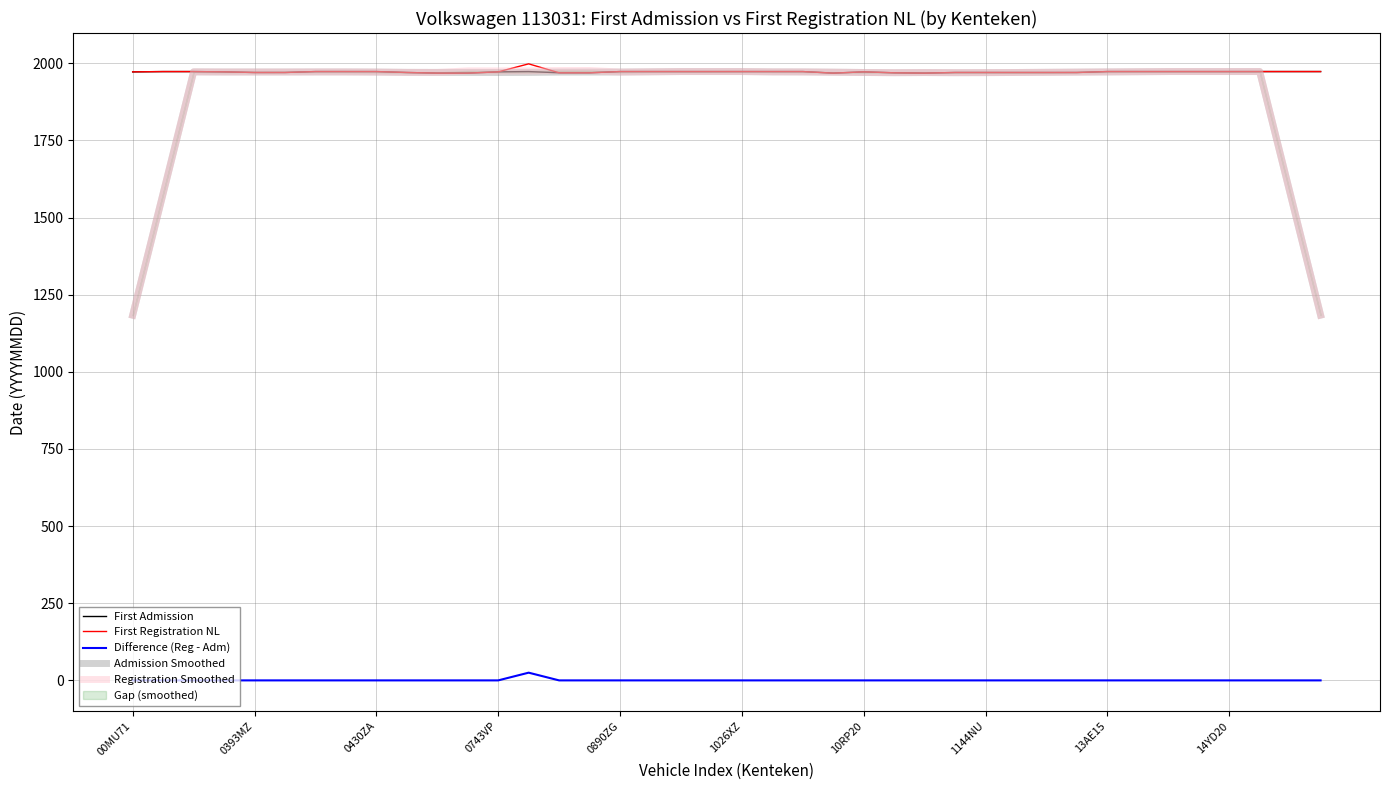

True or false: First Registration NL and Difference (Reg - Adm) cross at least once.

False